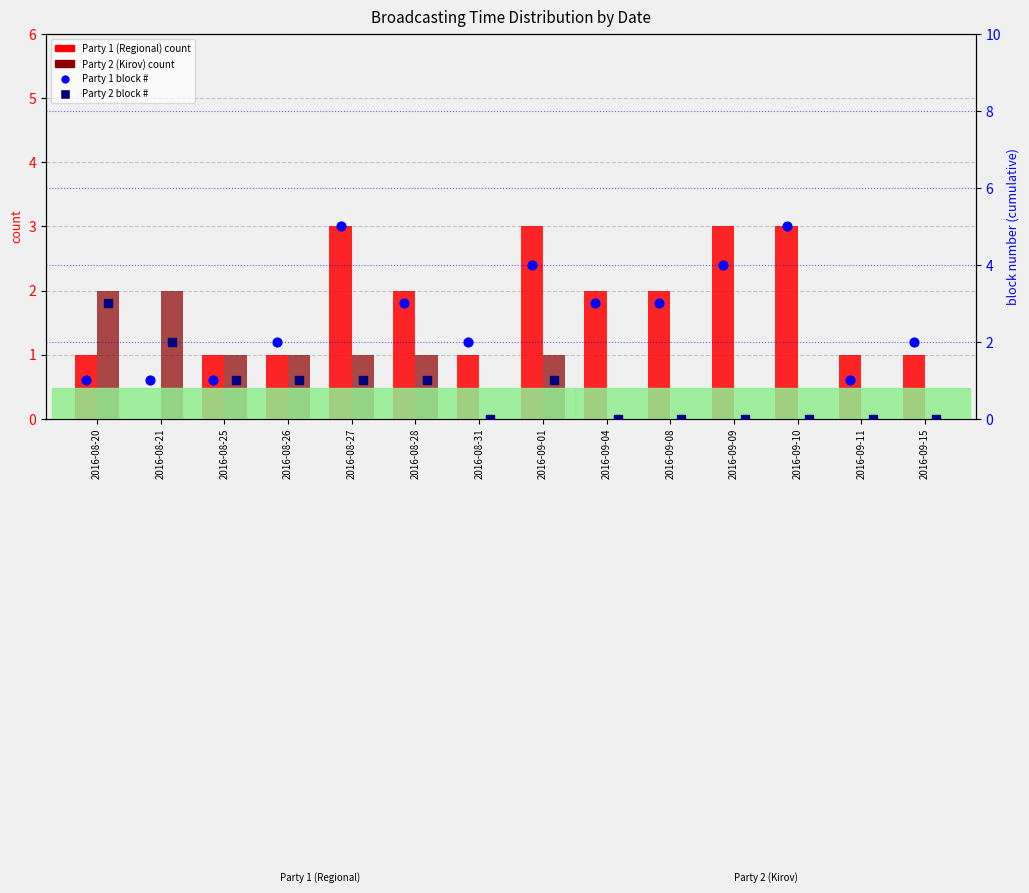

What are all the series names shown in the legend?

Party 1 (Regional) count, Party 2 (Kirov) count, Party 1 block #, Party 2 block #